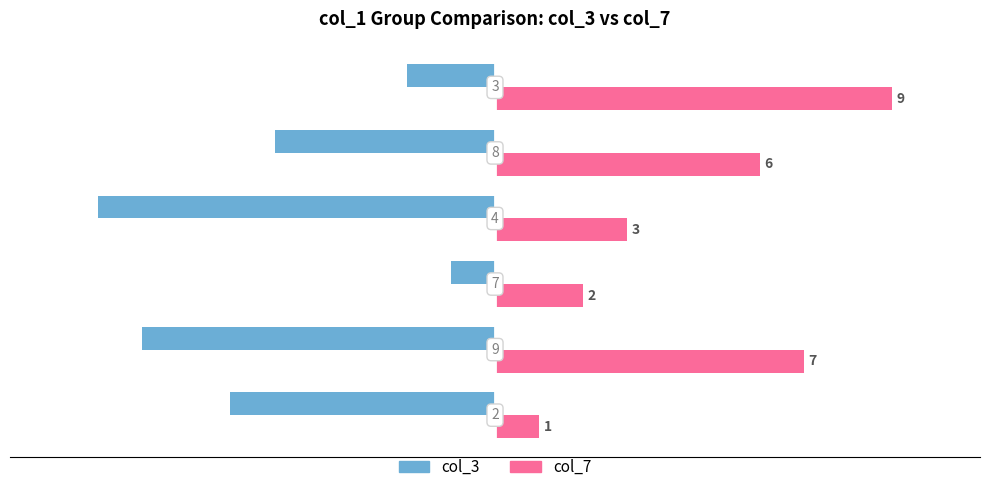

At how many categories does at least one series exceed -7?

6